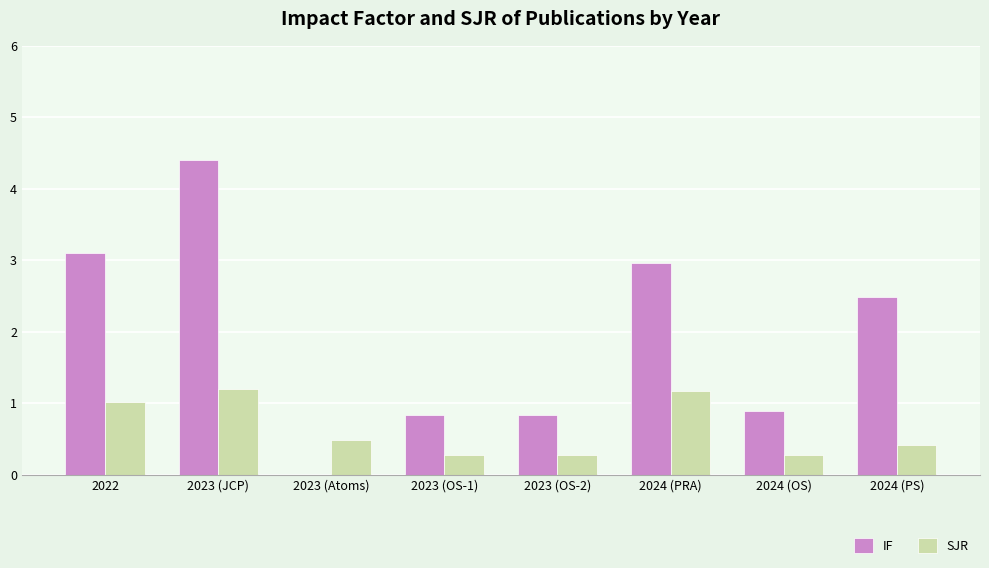

How many data points in IF are above 2?

4